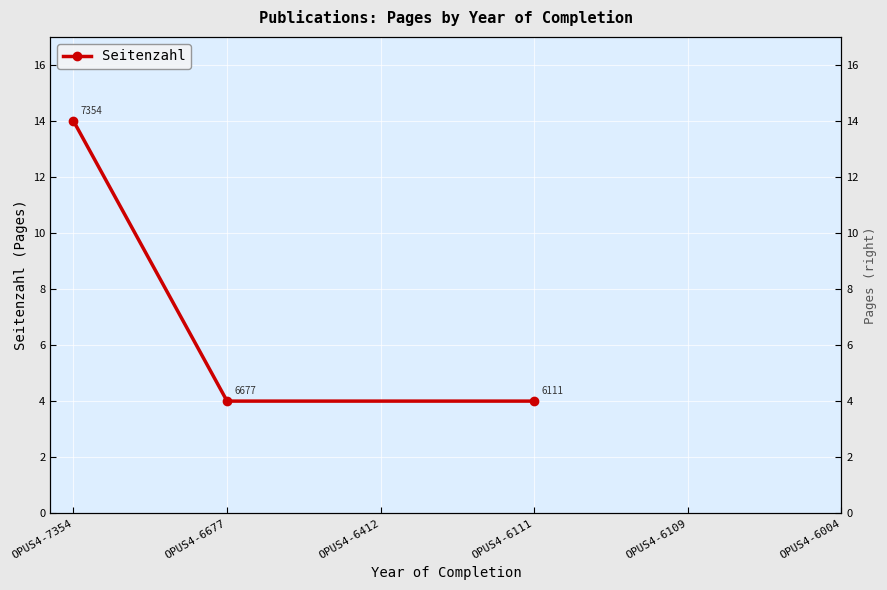

How many data points does each series have?

3